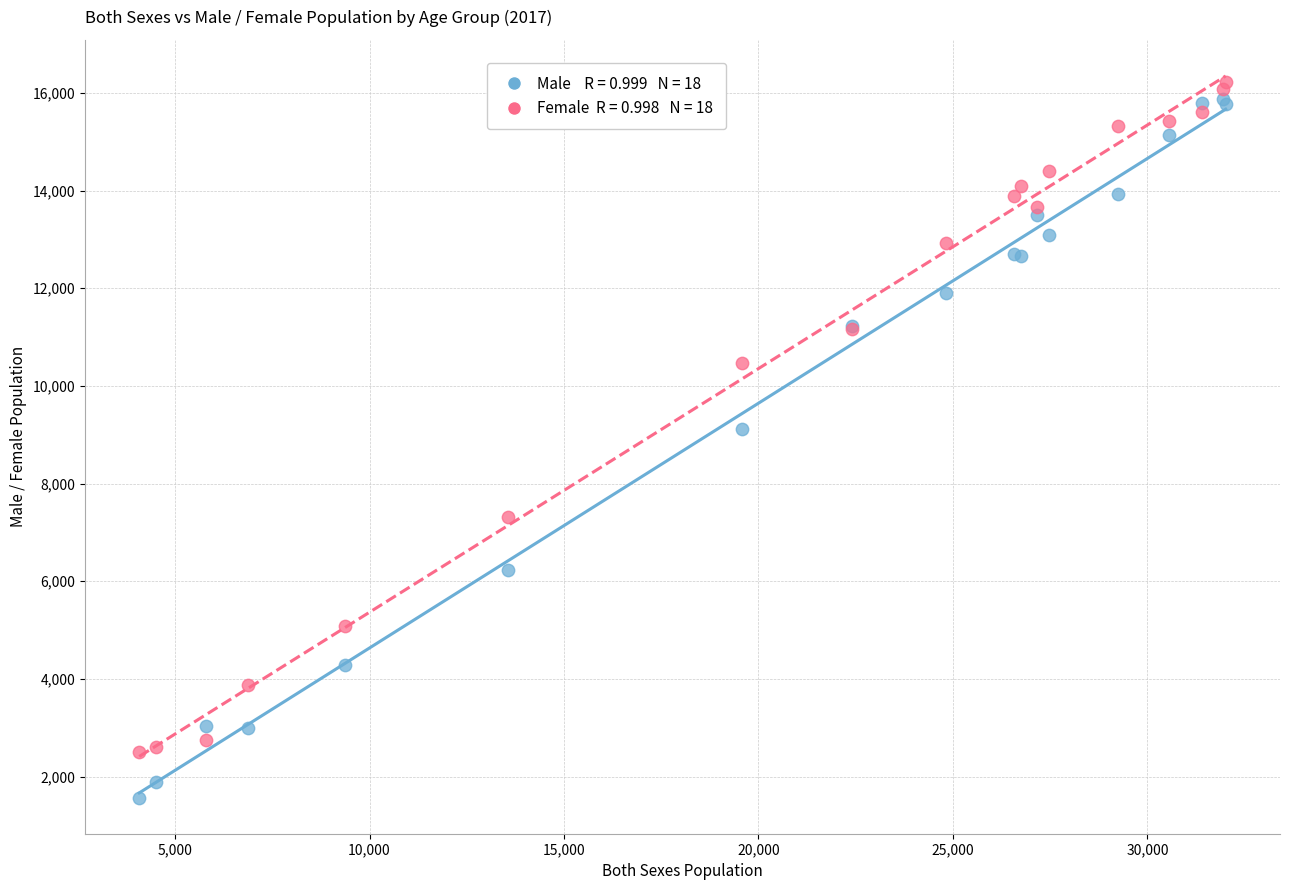

Across all series, what Y value is closest to 8900?

9110